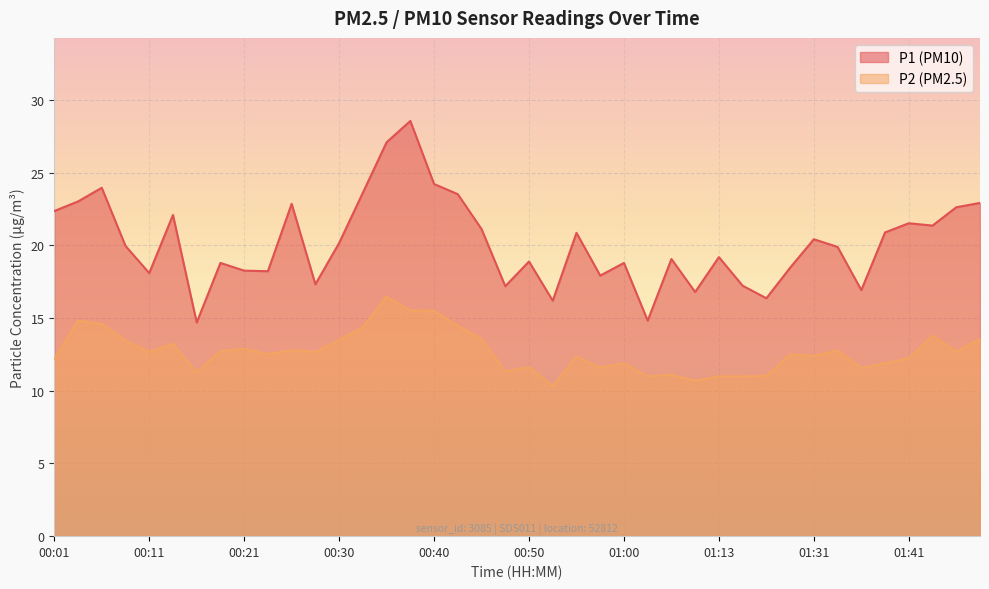

True or false: P1 has a value of 18.2 at 00:23.

True